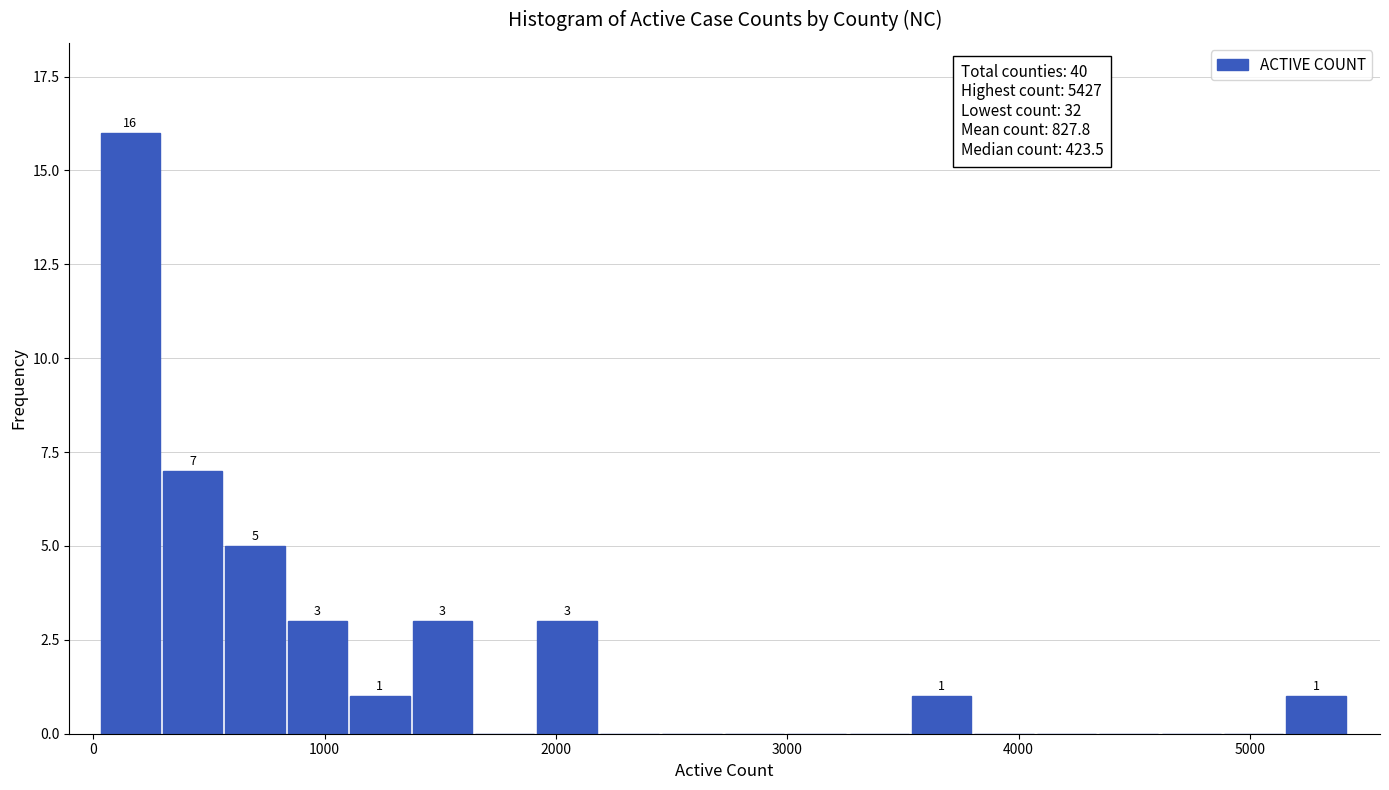

Around what value on the x-axis is the tallest bar? Give the approximate position of its centre, as read against the axis.

200